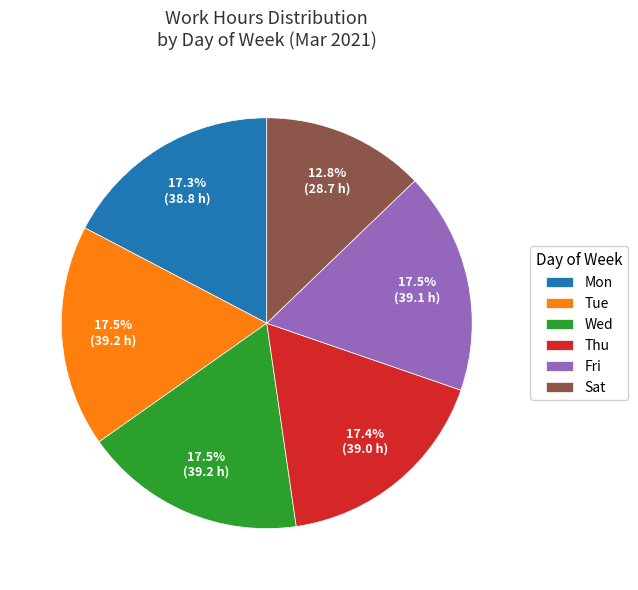

Combined, do Mon and Sat account for over 50%?

No